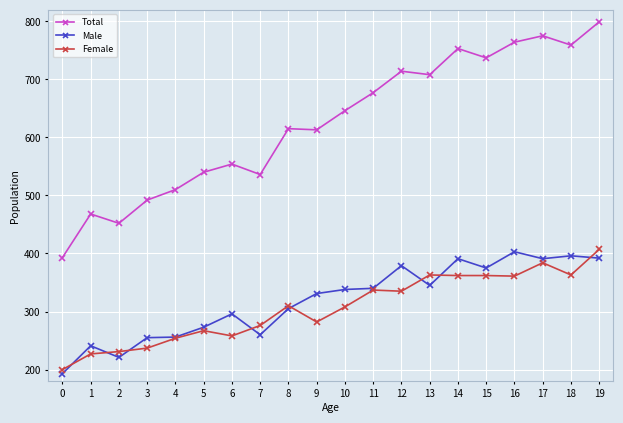

At which category does the chart reach its peak across all series?

19